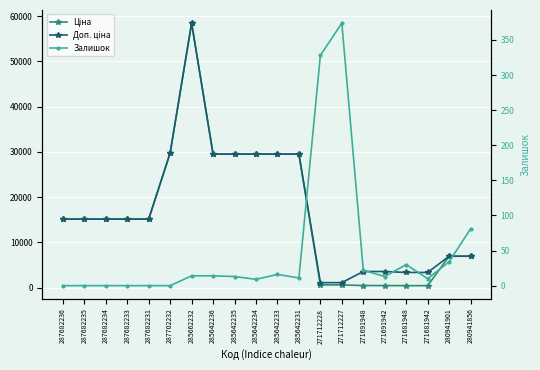

Does the chart display data point markers on the line(s)?

Yes